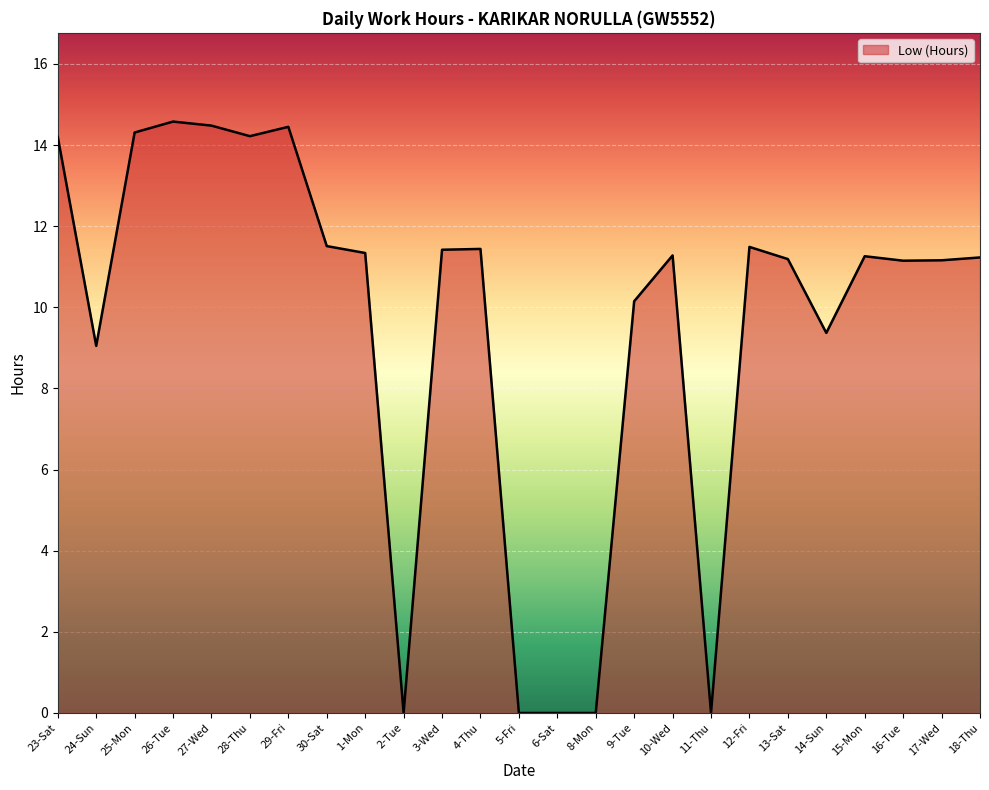

What is the difference between the maximum and minimum values?

14.6